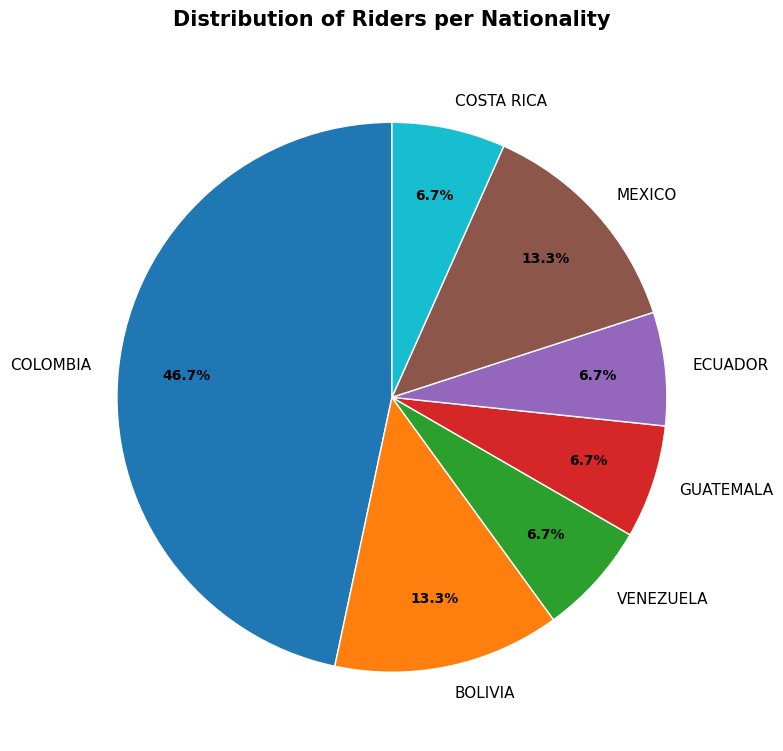

How many segments does this pie chart have?

7